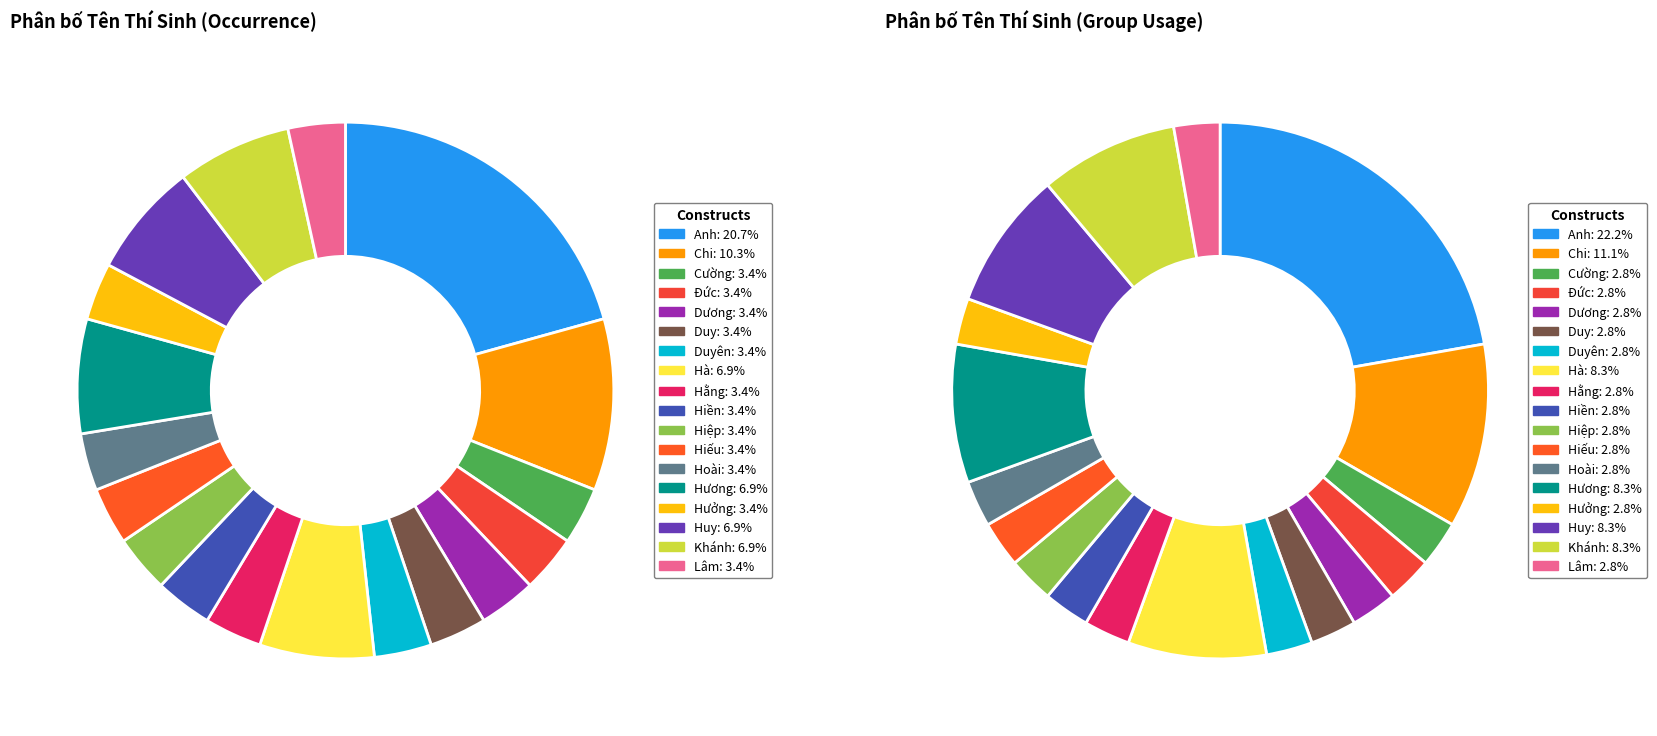

To the nearest percent, what is the average slice percentage?

6%